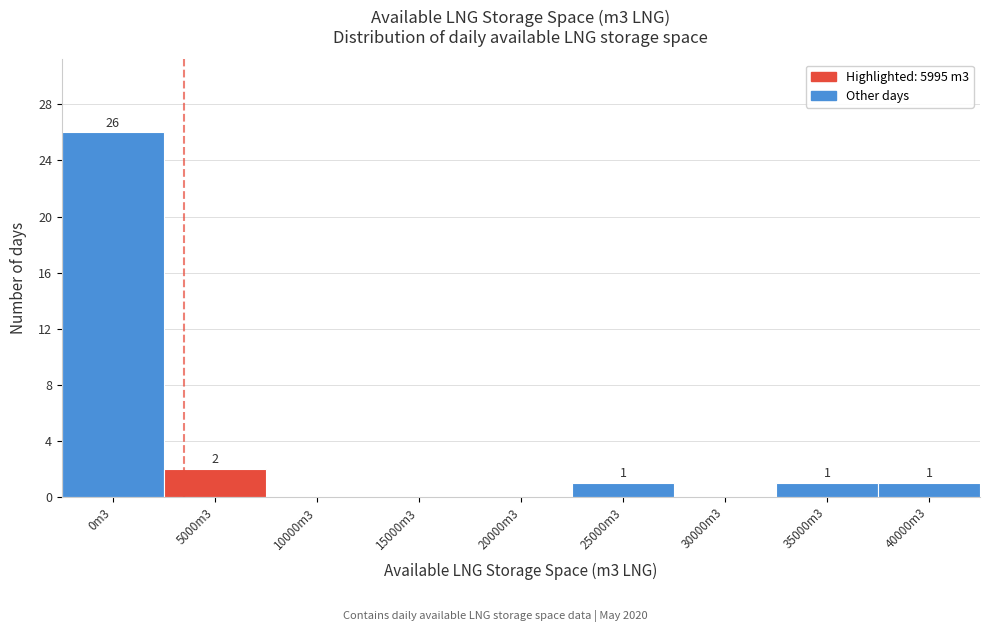

Reading left to right, transcribe all the data shown in this chart.

0m3=26	5000m3=2	10000m3=0	15000m3=0	20000m3=0	25000m3=1	30000m3=0	35000m3=1	40000m3=1